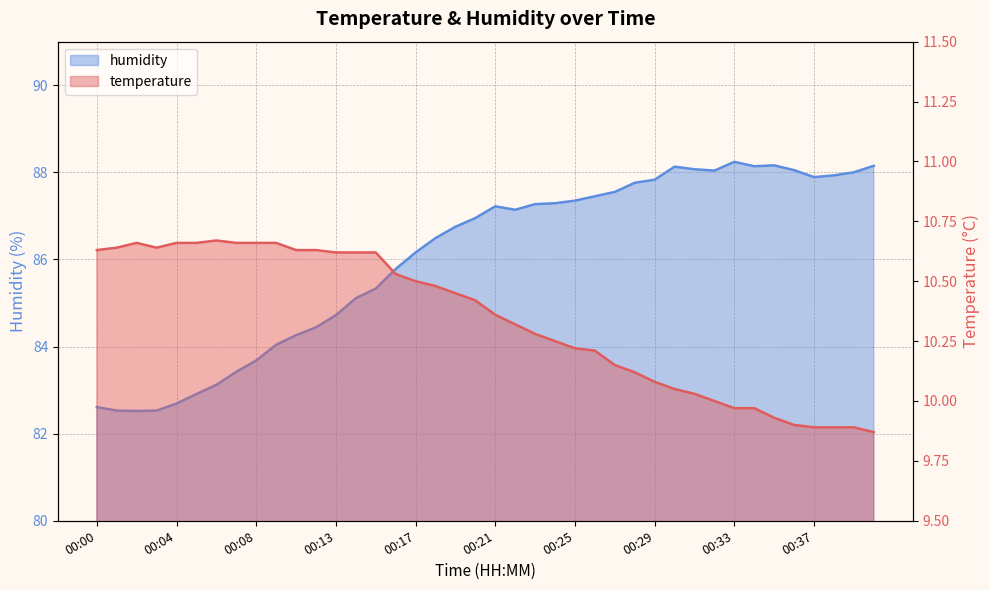

What is the value of the humidity point at the 36th from the left?

88.0